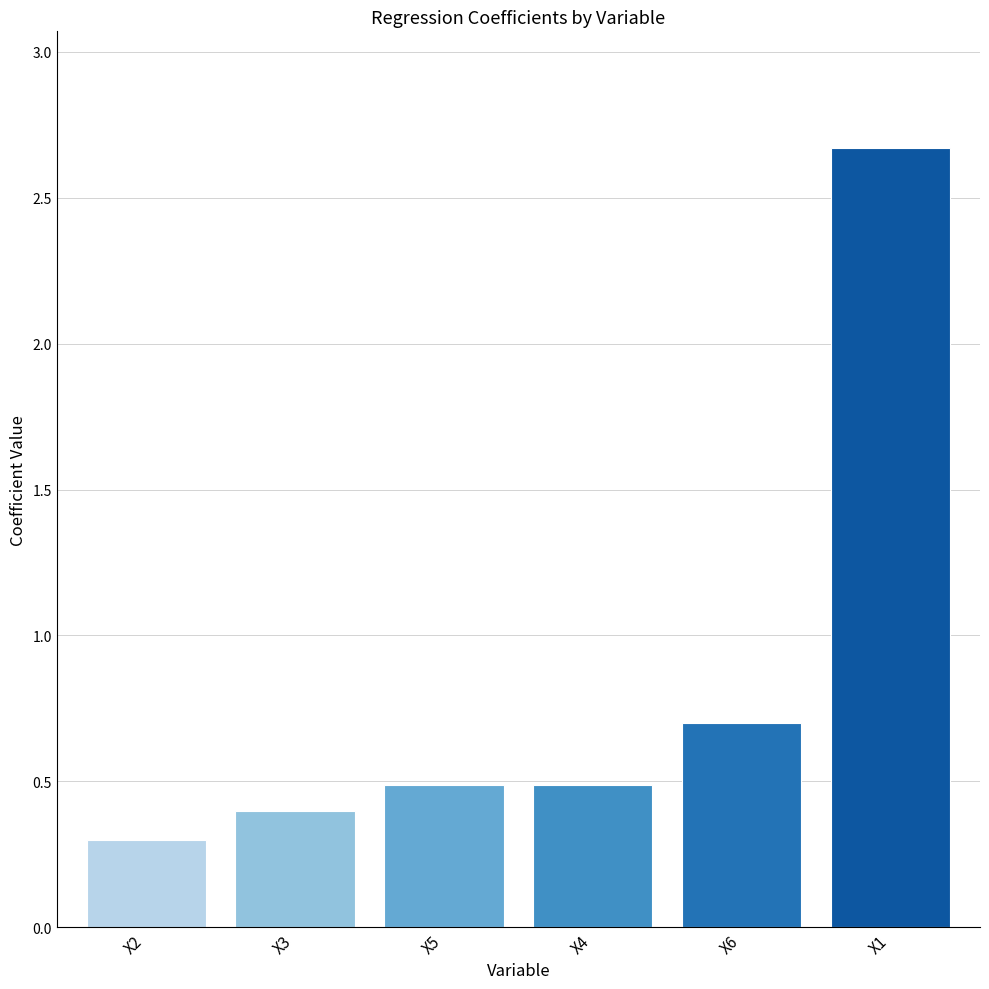

What is the average value?

0.8